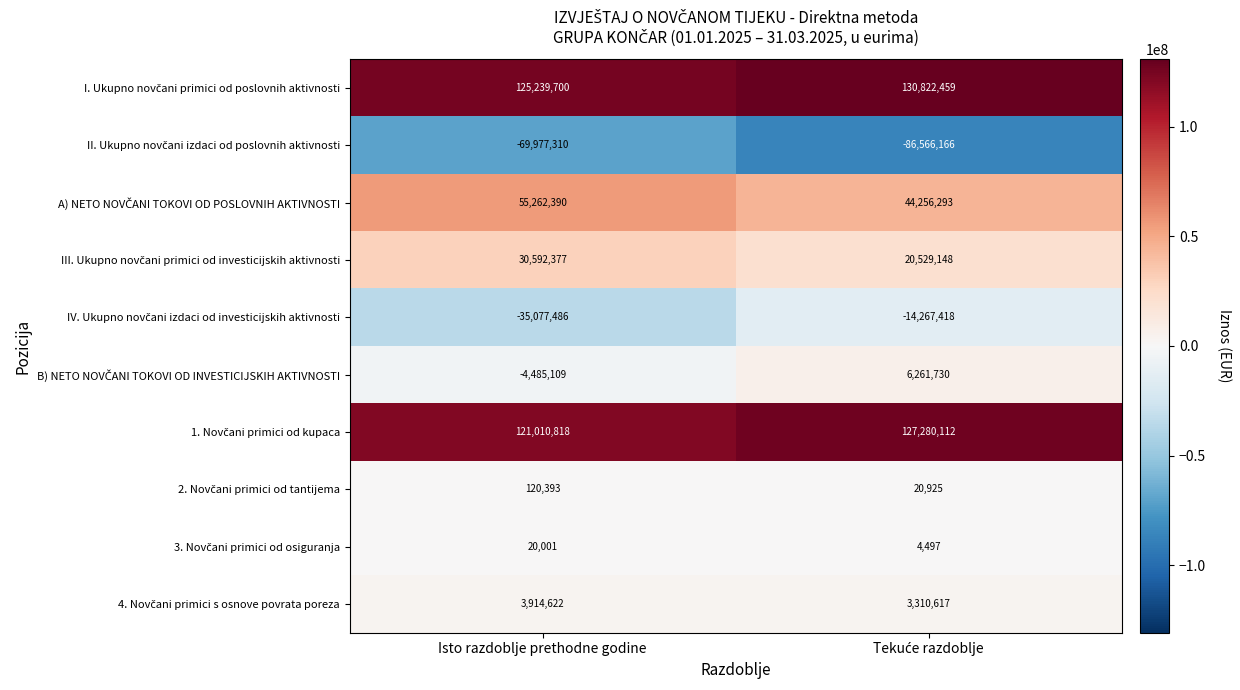

Count the number of categories in the chart.

2